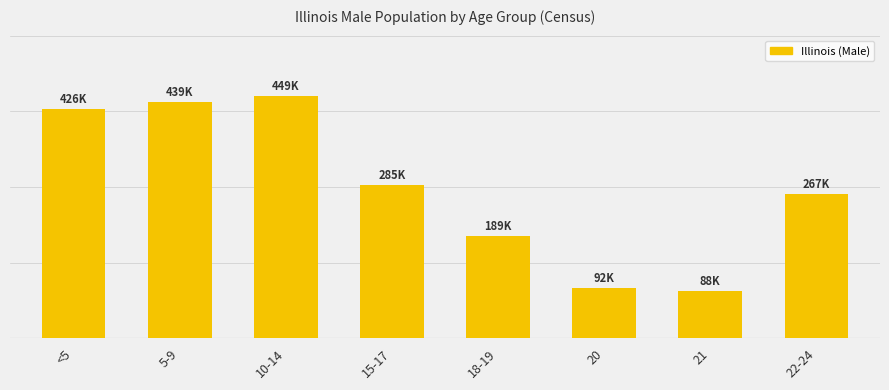

List the labels in order of value, smallest first.

21, 20, 18-19, 22-24, 15-17, <5, 5-9, 10-14